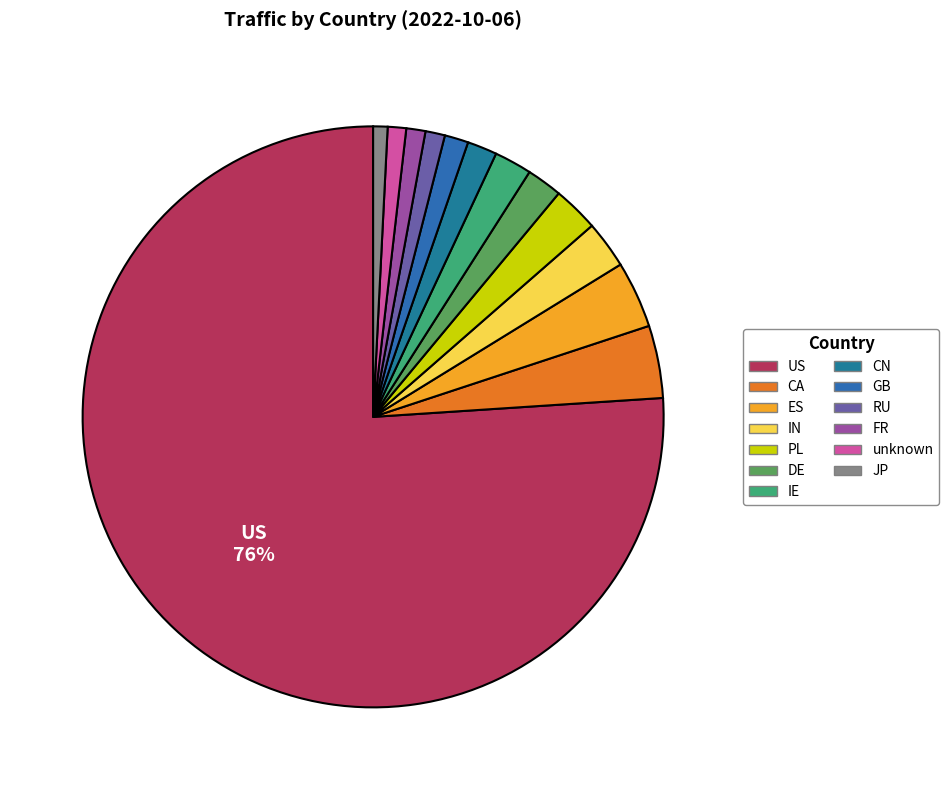

Is there a majority slice in this chart?

Yes